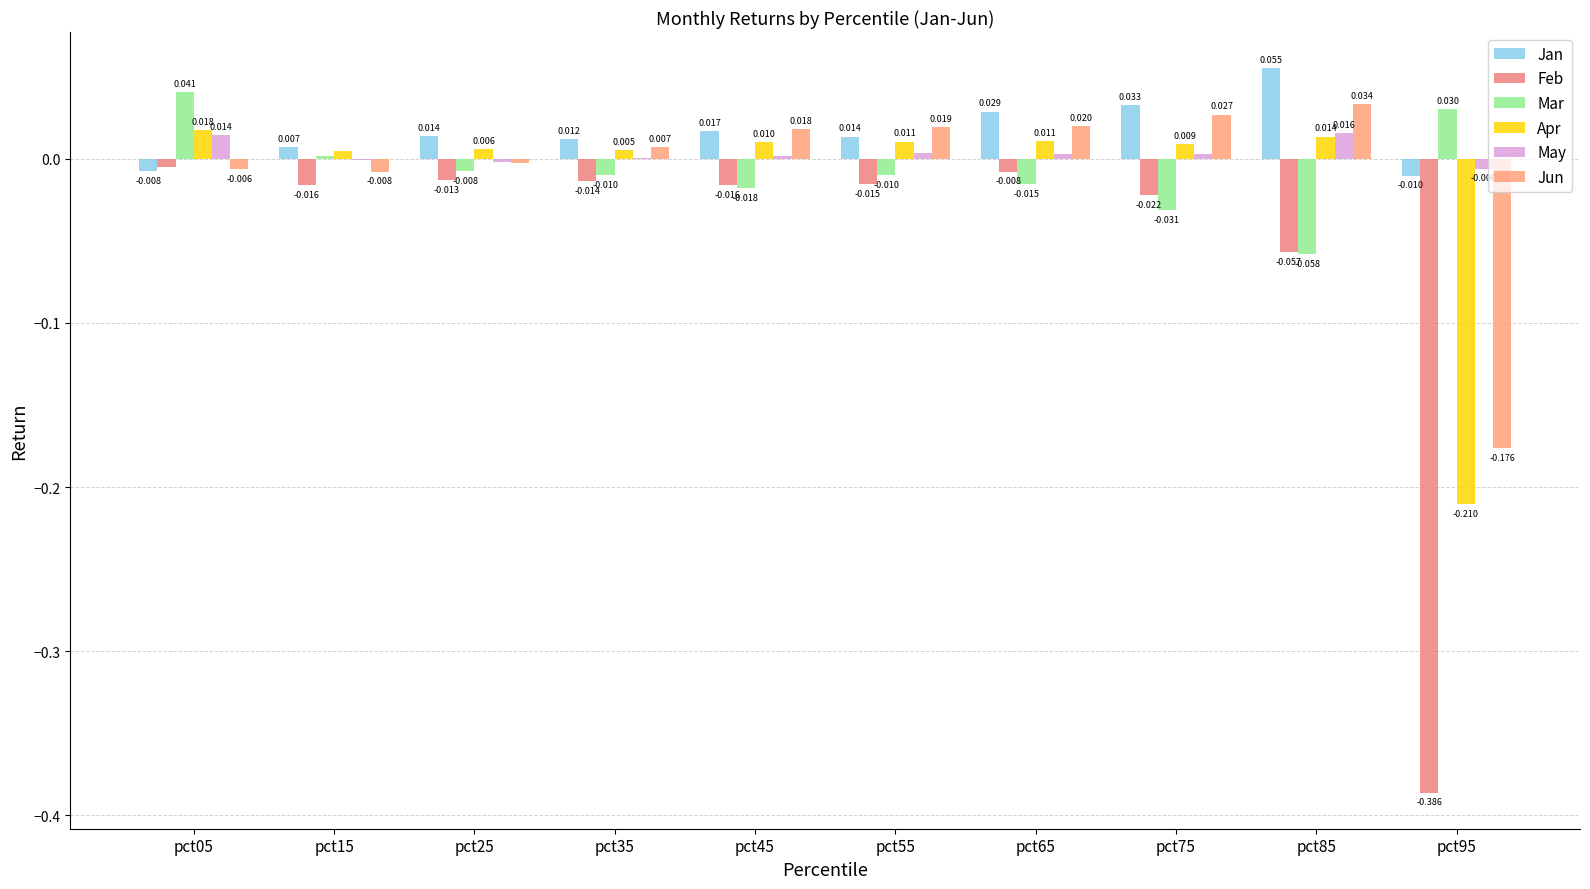

Is it true that Apr equals 0.0 at pct85?

False